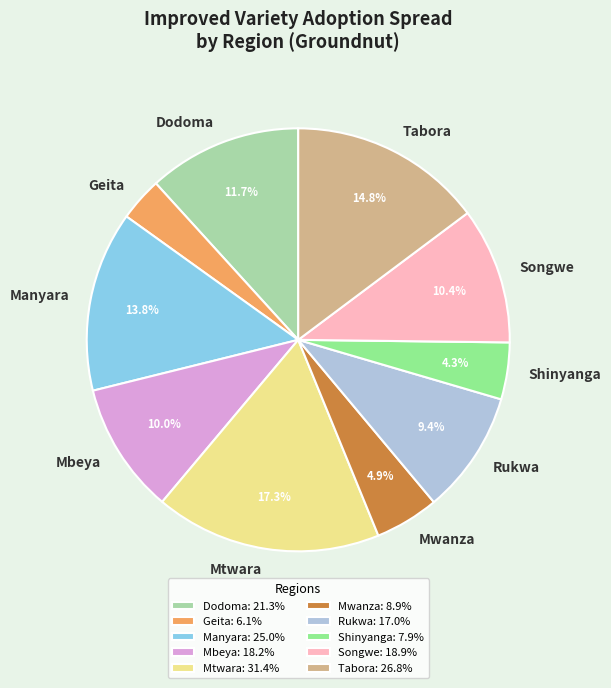

Which category has the smallest portion of the pie?

Geita